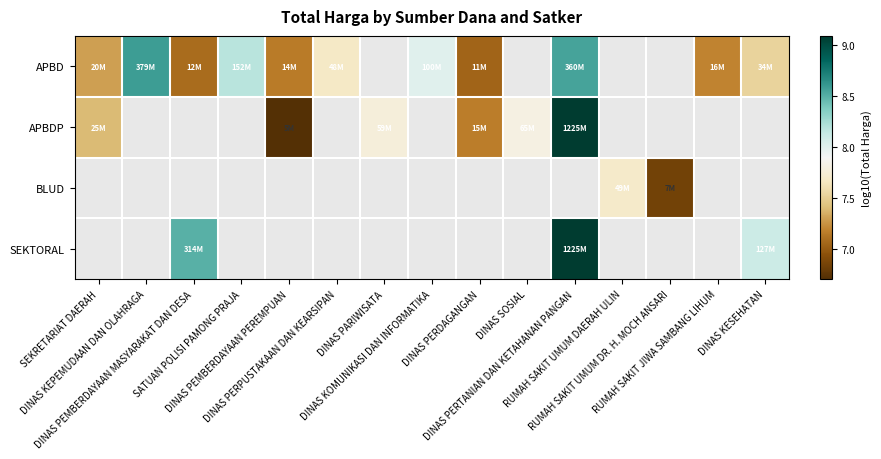

What value does the APBD series have at DINAS PERTANIAN DAN KETAHANAN PANGAN?

8.6